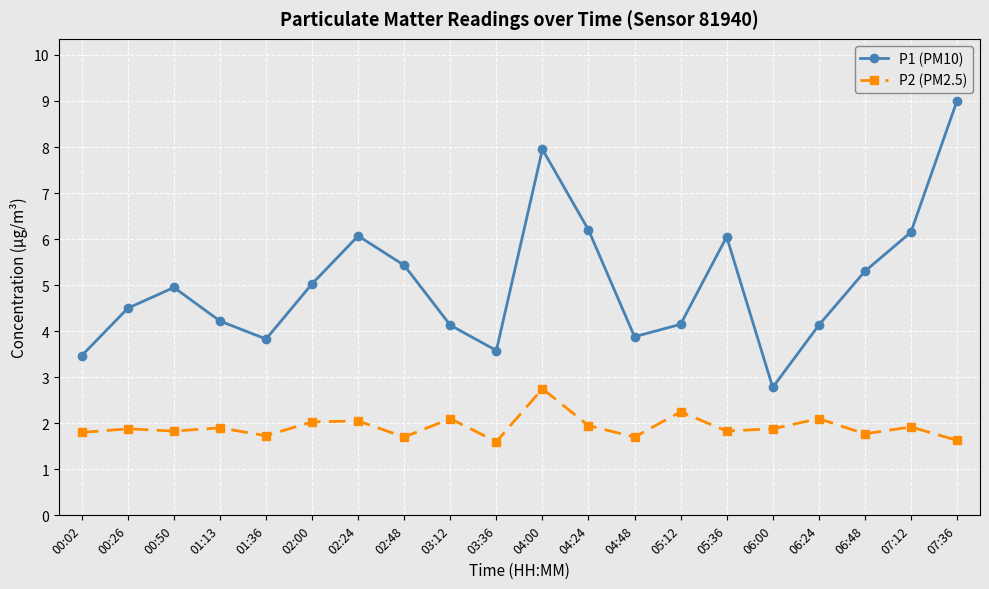

The P2 (PM2.5) series shows 2.2 at 05:12. True or false?

True